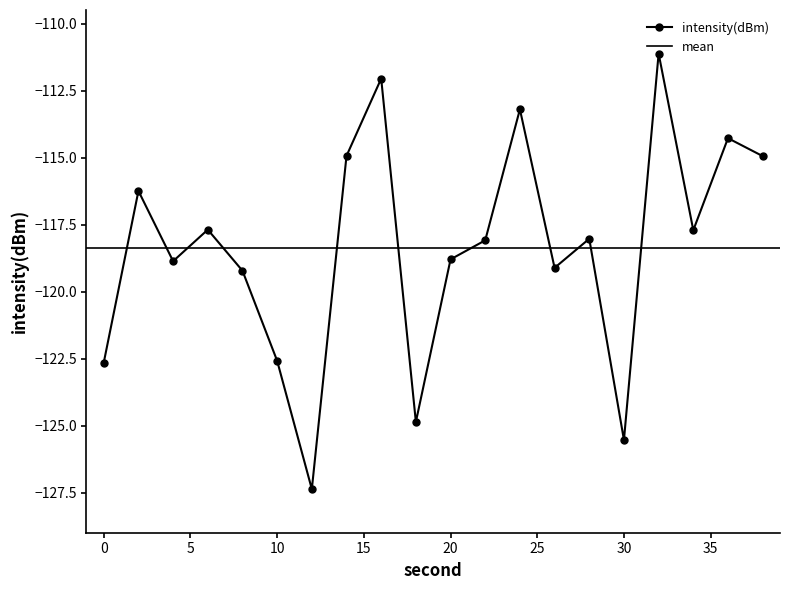

List the labels in order of value, largest first.

32, 16, 24, 36, 14, 38, 2, 6, 34, 28, 22, 20, 4, 26, 8, 10, 0, 18, 30, 12